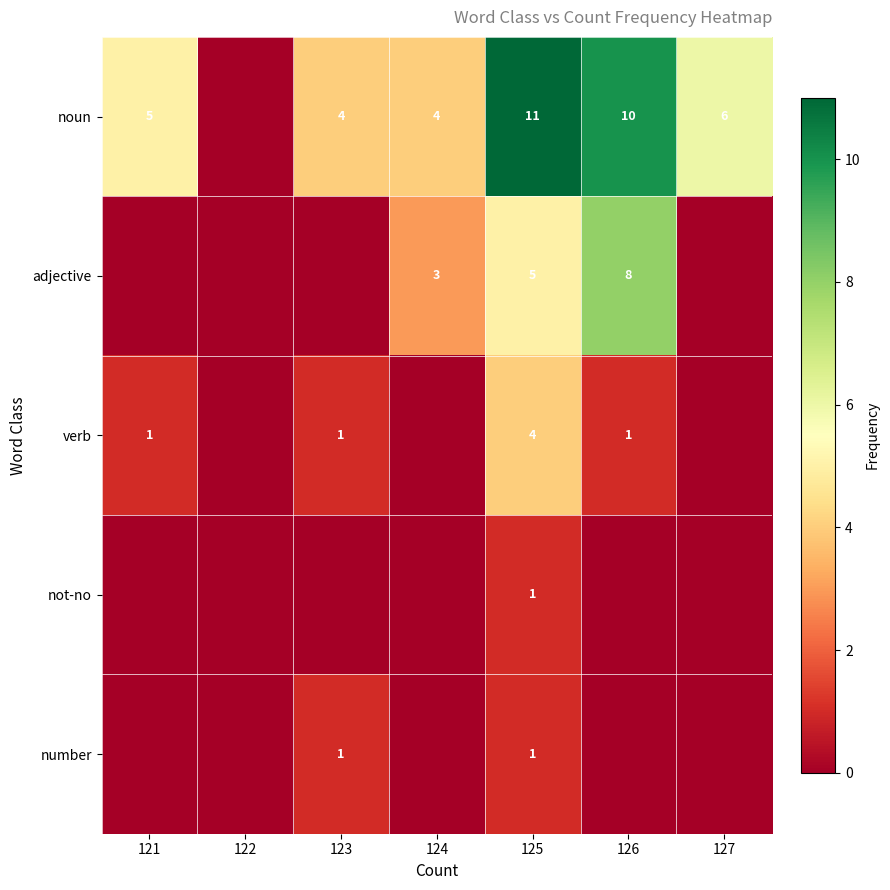

At which category does the chart reach its peak across all series?

125